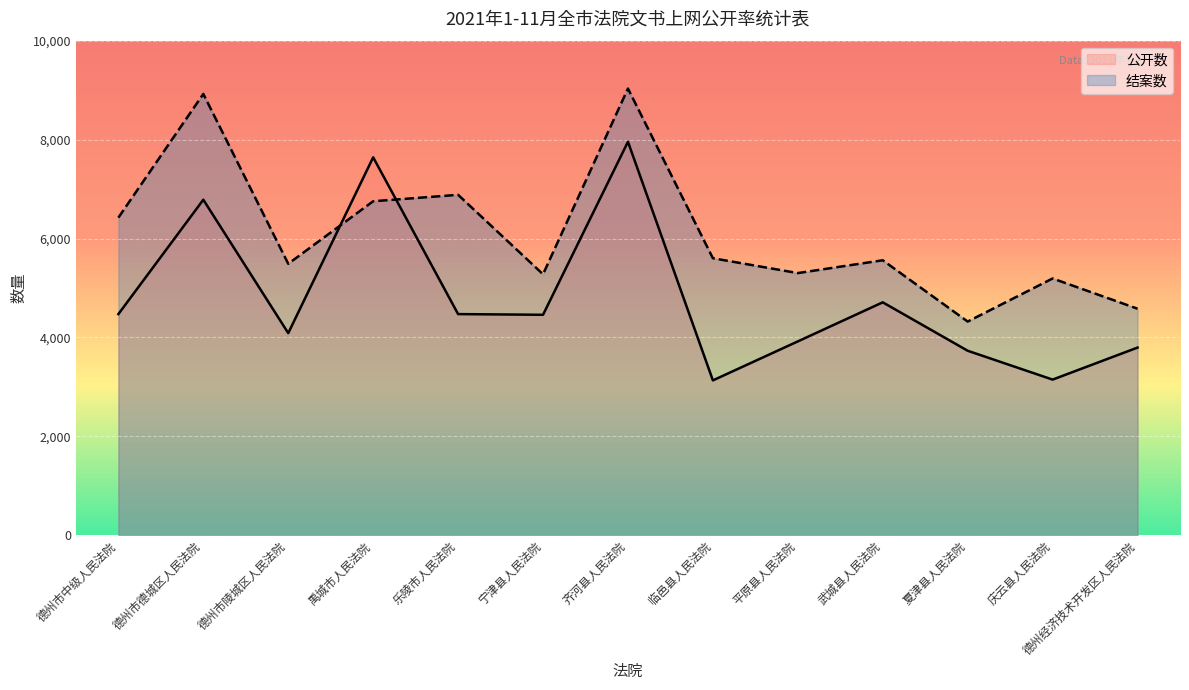

Which series has the largest total across all categories?

结案数